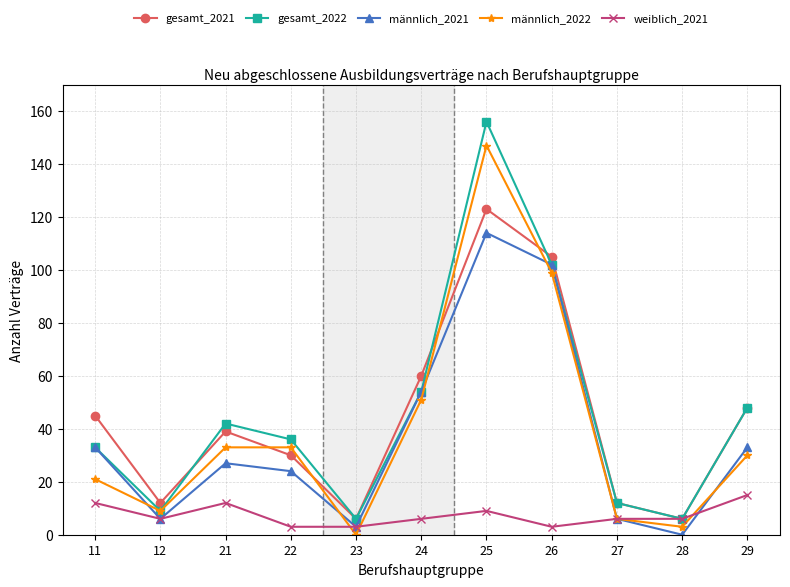

Rank the series by their maximum value, from highest to lowest.

gesamt_2022, männlich_2022, gesamt_2021, männlich_2021, weiblich_2021